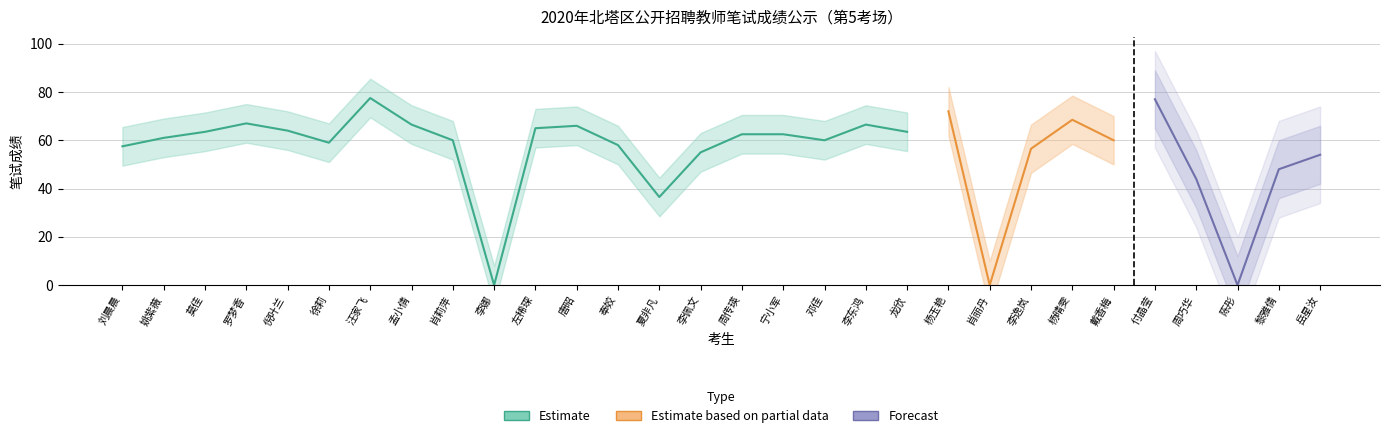

Rank the categories by 序号 value from lowest to highest.

刘晨晨, 姚紫薇, 莫佳, 罗梦香, 倪叶兰, 徐莉, 汪家飞, 孟小倩, 肖莉萍, 李娜, 左稀琛, 唐昭, 奉姣, 夏非凡, 李佩文, 周传瑛, 宁小军, 邓佳, 李东鸿, 龙欣, 杨玉艳, 肖丽丹, 李逸岚, 杨晴雯, 戴香梅, 付晶莹, 周巧华, 陈彤, 黎雅倩, 岳星汝